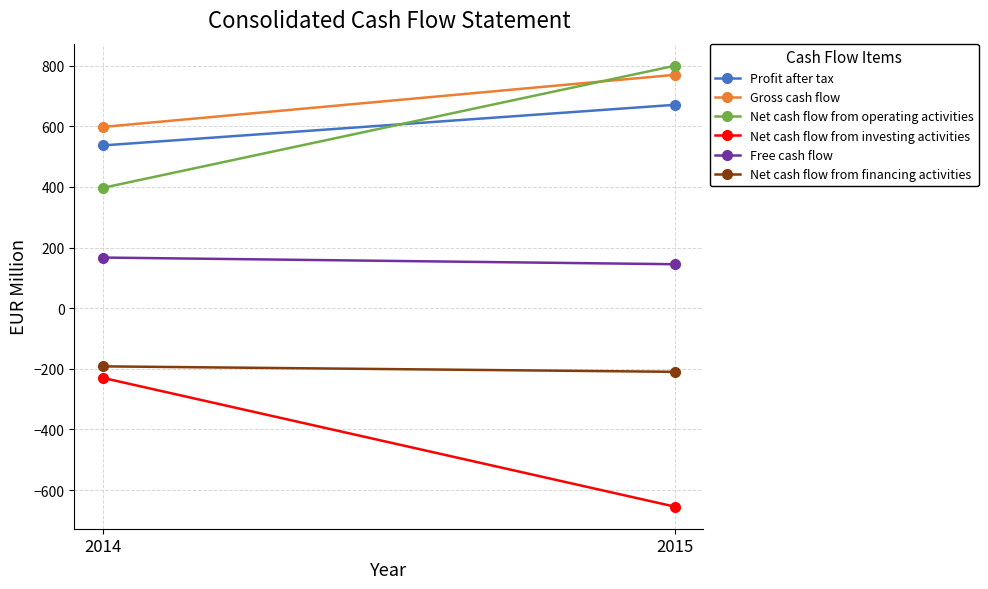

At which category is the sum across all series the highest?

2015